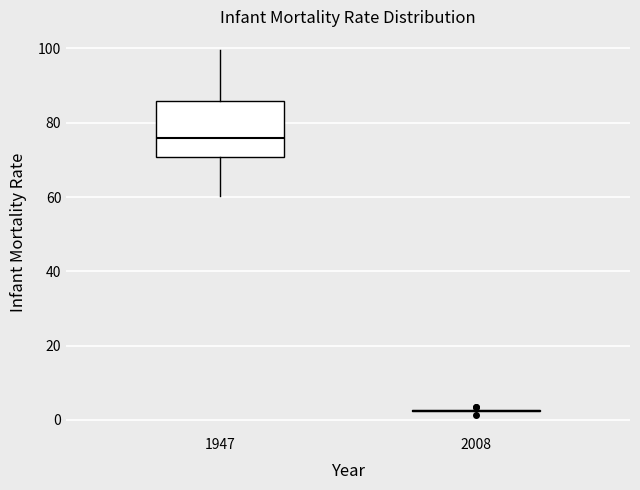

Where is the lower edge of the box at x = 1947 on the y-axis? The values are not printed on the chart, so give them approximately, as read against the axis.

70